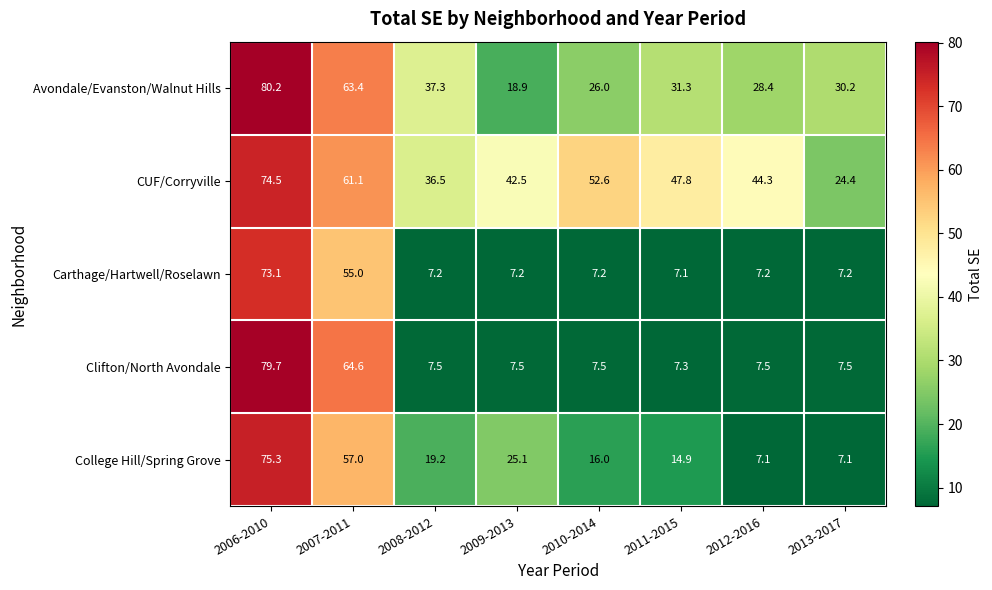

Which series has the largest total across all categories?

CUF/Corryville